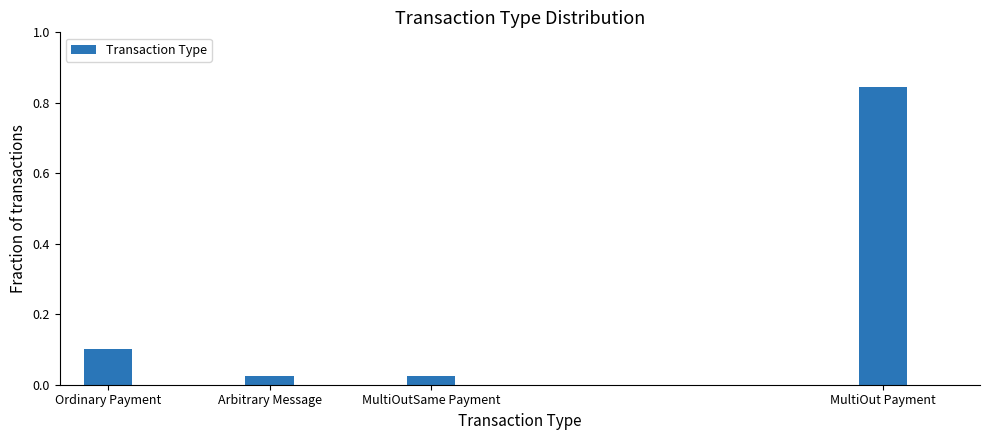

What is the change in value from Arbitrary Message to MultiOut Payment?

+0.8